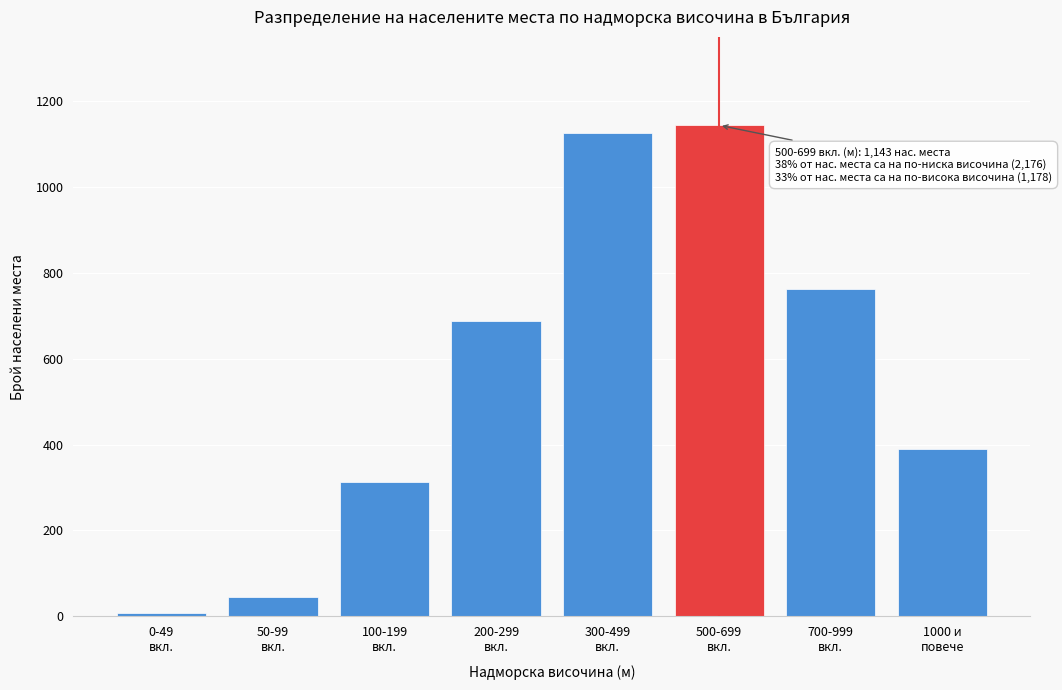

Reading left to right, transcribe all the data shown in this chart.

8	45	312	687	1124	1143	763	389